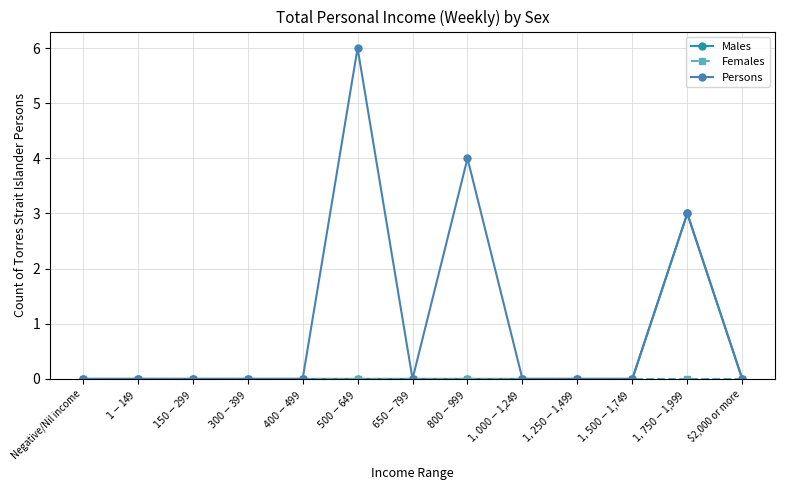

What is the label of the 10th point from the left?

$1,250-$1,499